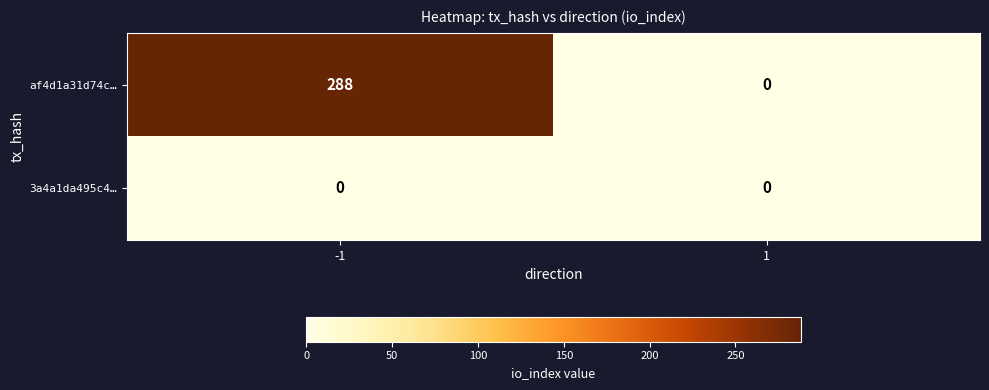

What is the maximum value shown in the chart?

288